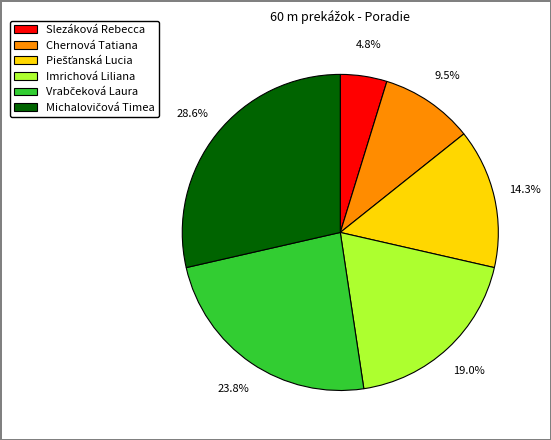

Does any single category account for the majority?

No